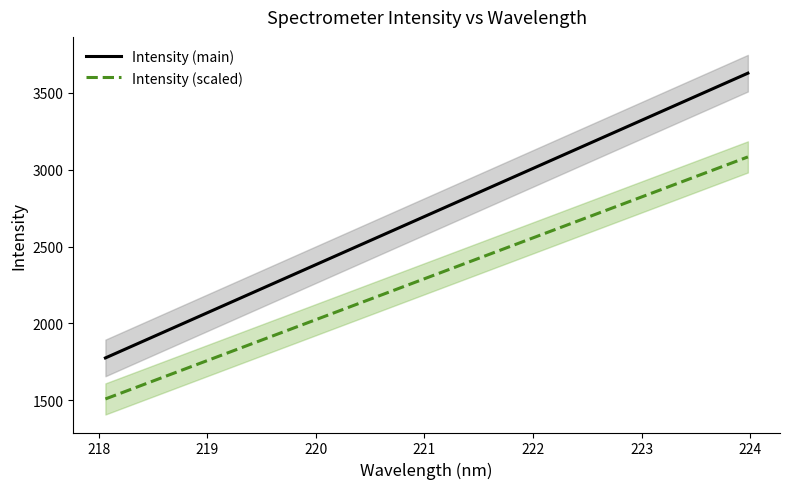

True or false: Intensity (scaled) and Intensity (main) intersect in this chart.

False